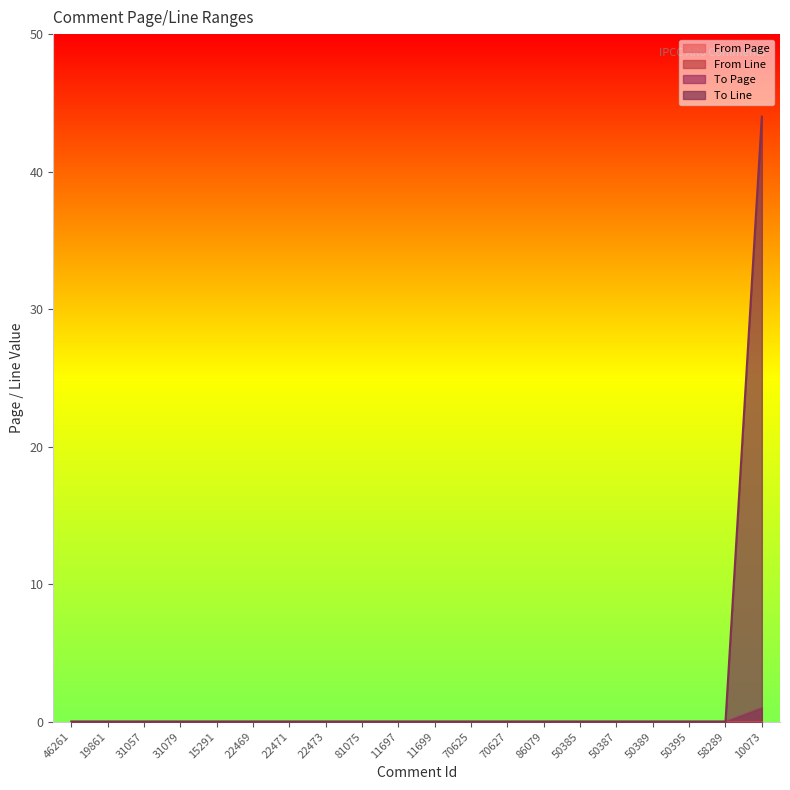

Does the chart have visible grid lines?

No